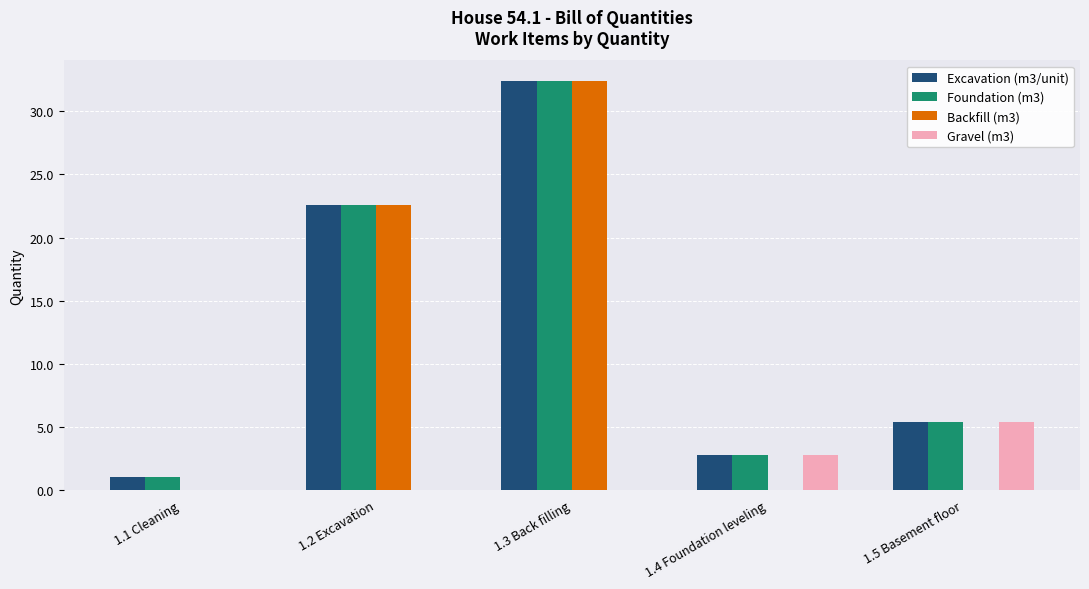

What is the maximum value for Backfill (m3)?

32.4